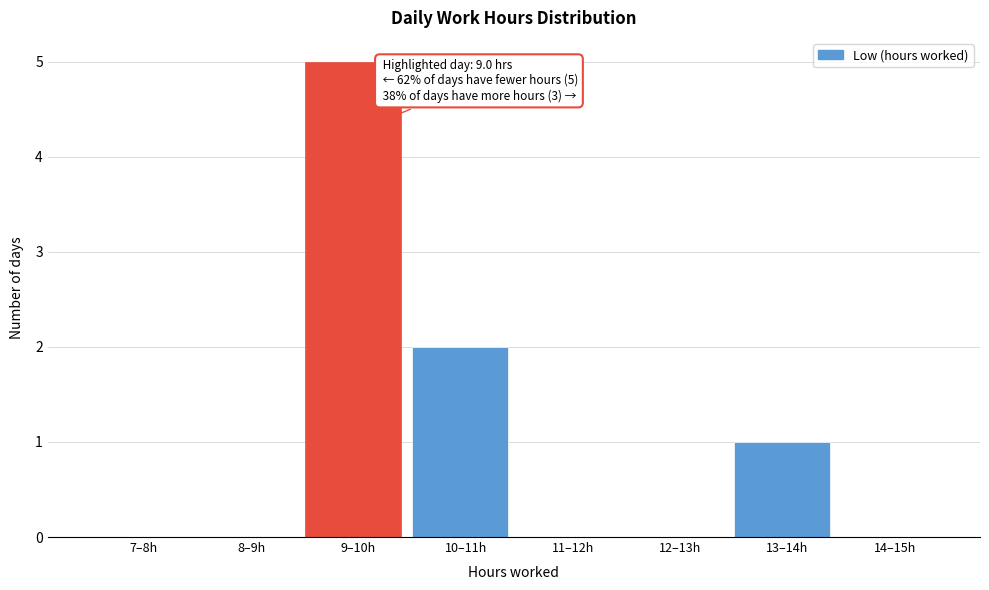

Reading right to left, list all the values displayed in this chart.

14–15h=0	13–14h=1	12–13h=0	11–12h=0	10–11h=2	9–10h=5	8–9h=0	7–8h=0